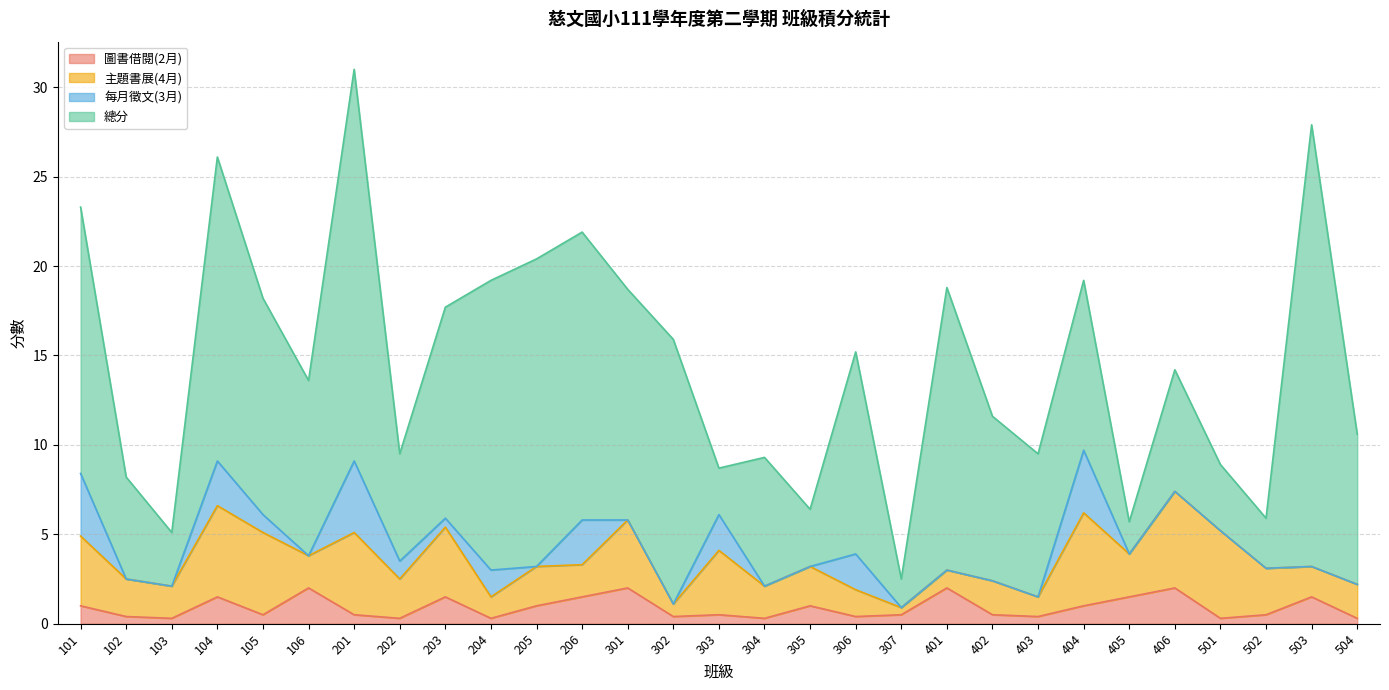

What is the difference between the maximum and second lowest values in the 主題書展(4月) series?

4.7